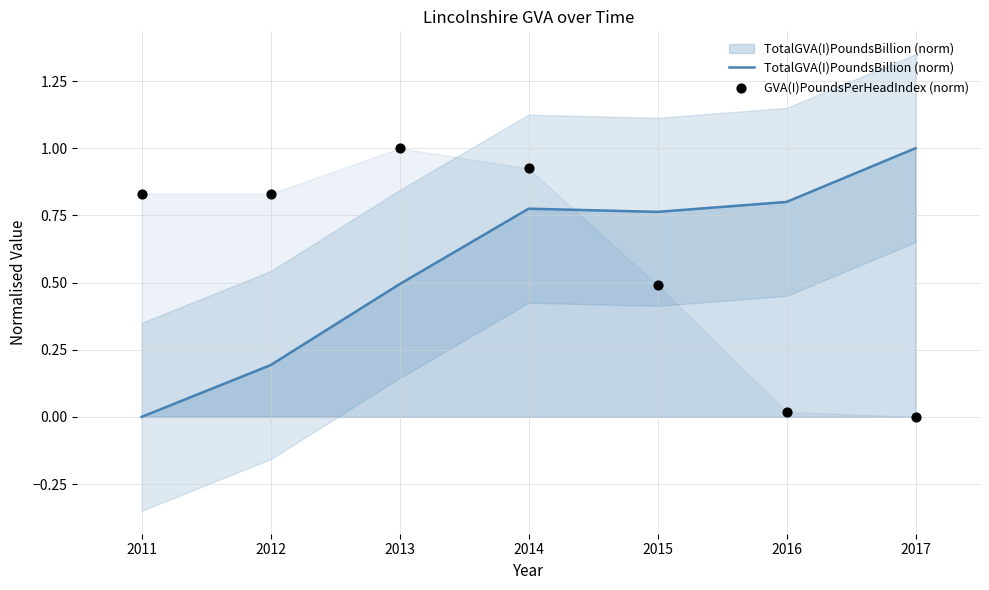

Which series reaches the minimum Y coordinate?

TotalGVA(I)PoundsBillion (norm)